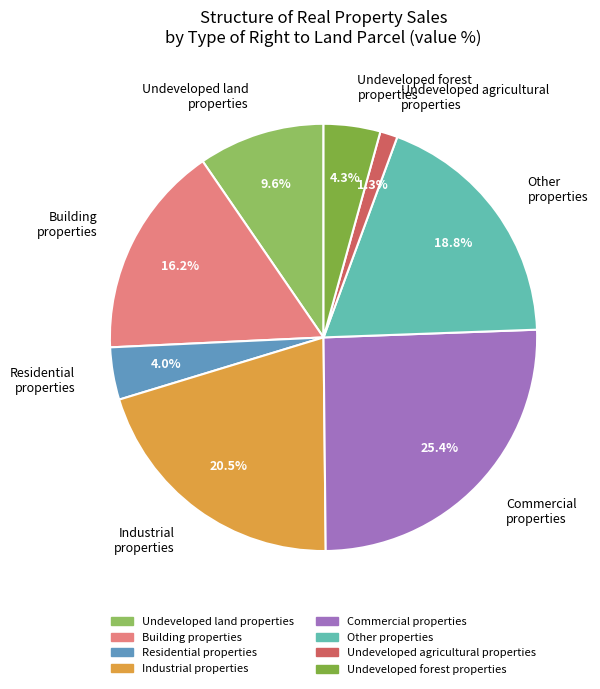

Does Building properties represent more than half of the total?

No